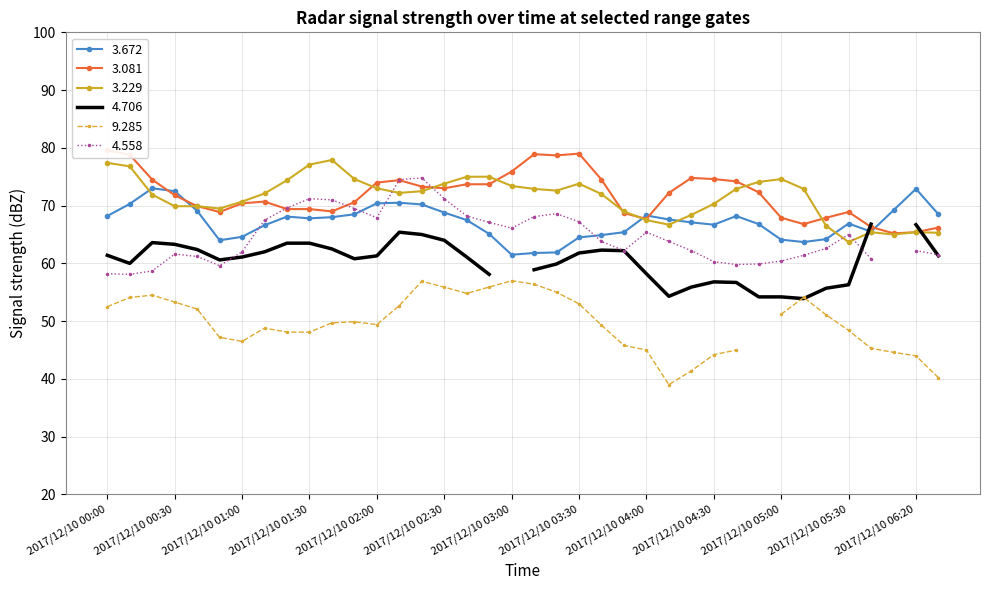

Is it true that 3.229 equals 34.9 at 2017/12/10 03:10?

False